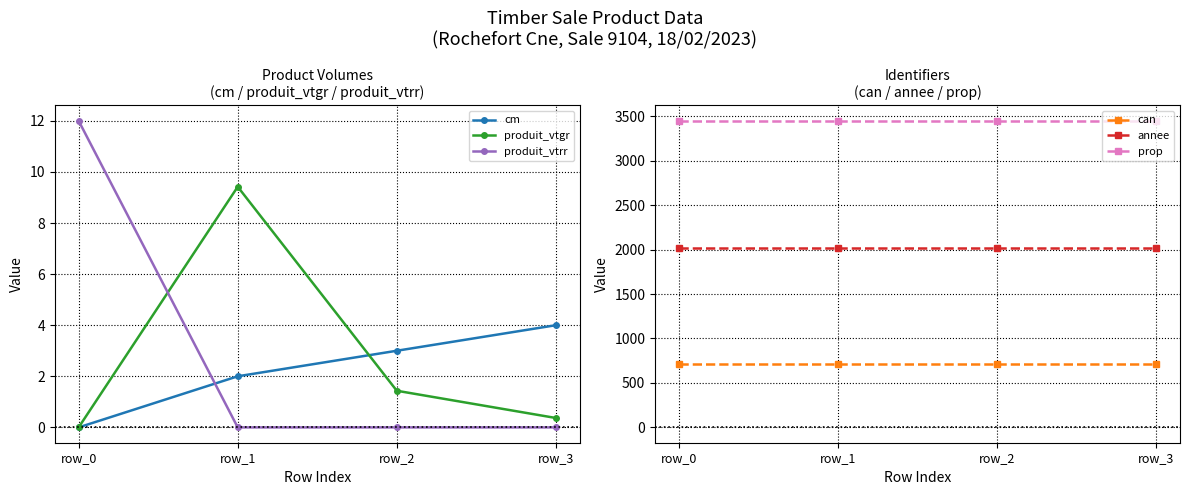

True or false: annee and can cross at least once.

False